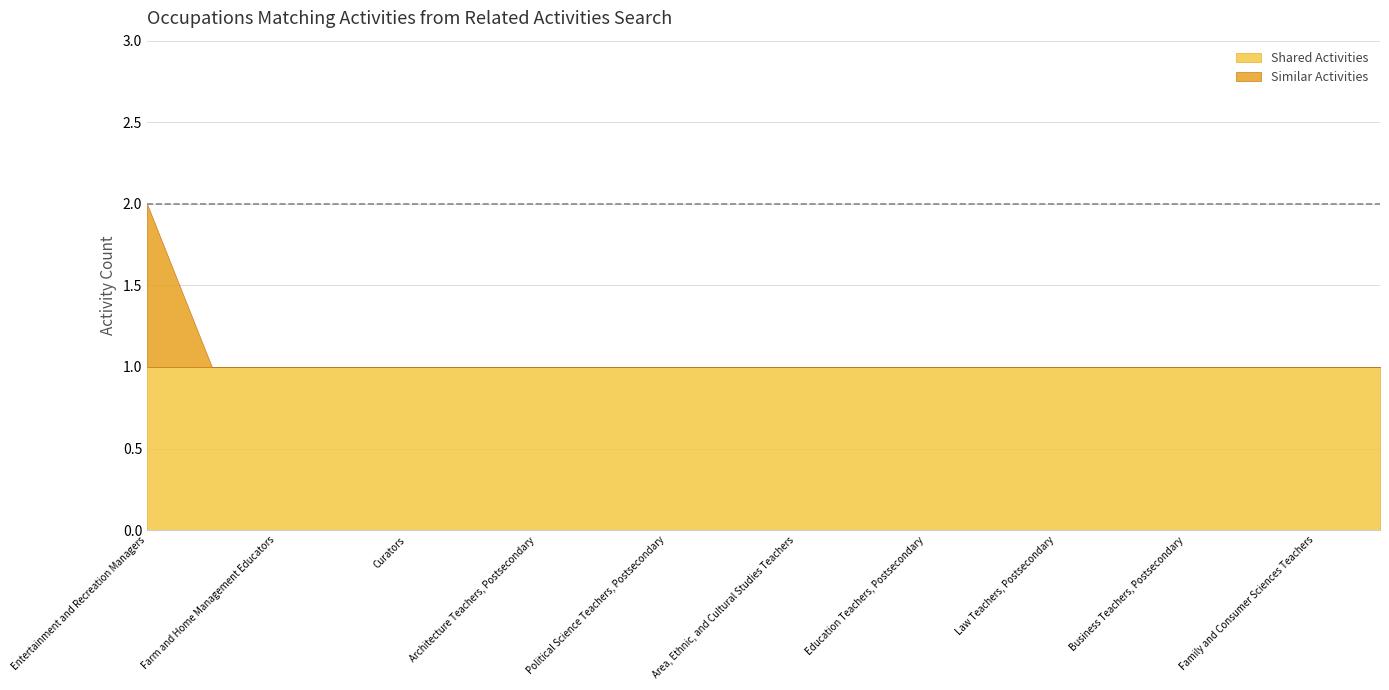

The value of Shared Activities at Family and Consumer Sciences Teachers is 0. True or false?

False